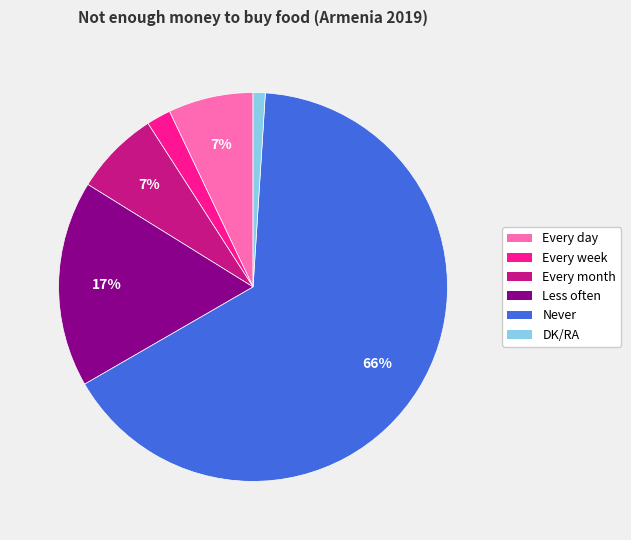

The Never slice represents 73% of the pie. True or false?

False